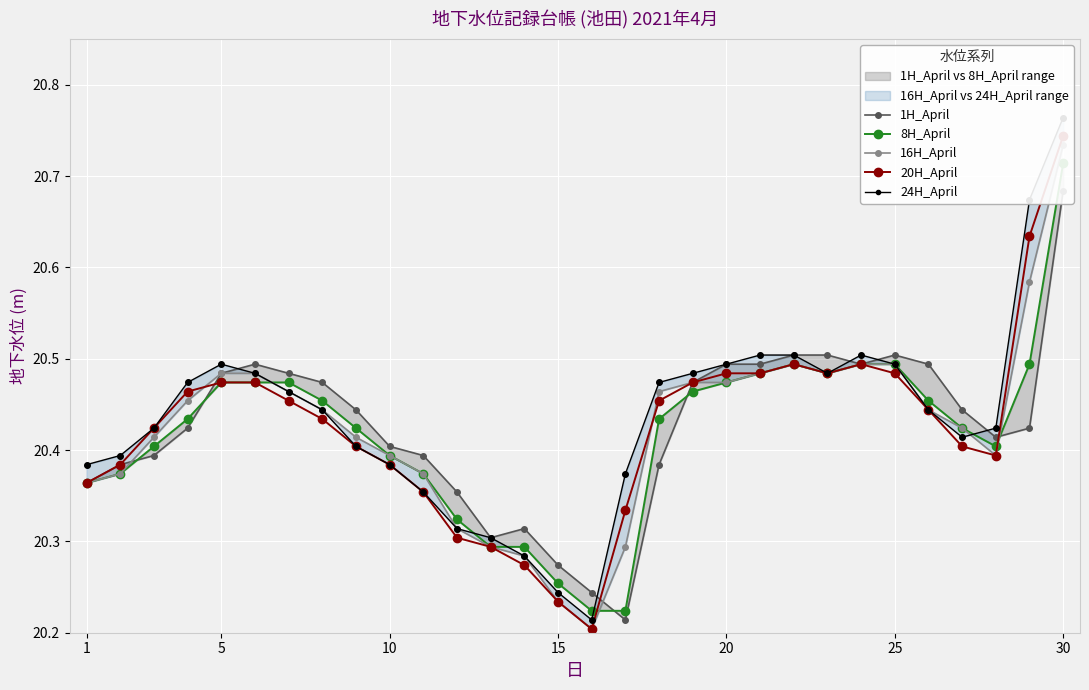

Which series contains the highest Y value?

24H_April